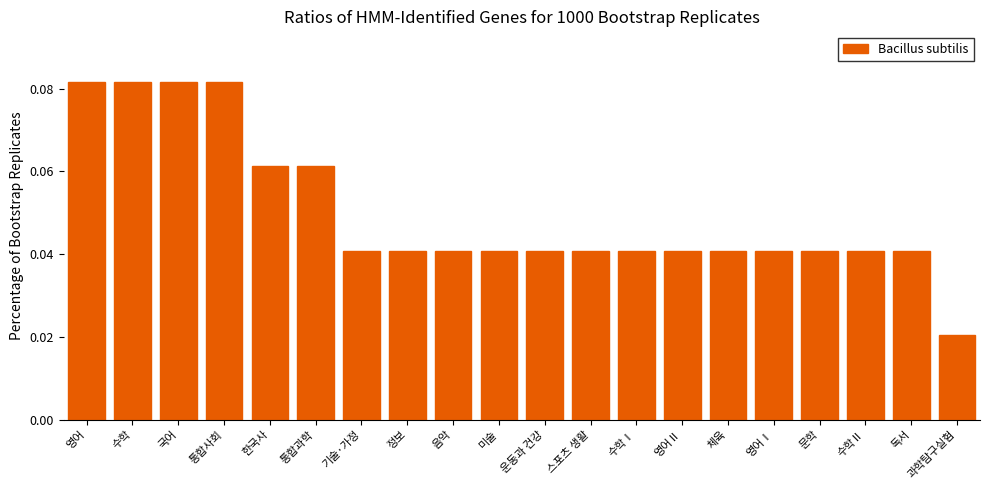

How many values are between 0 and 1?

20